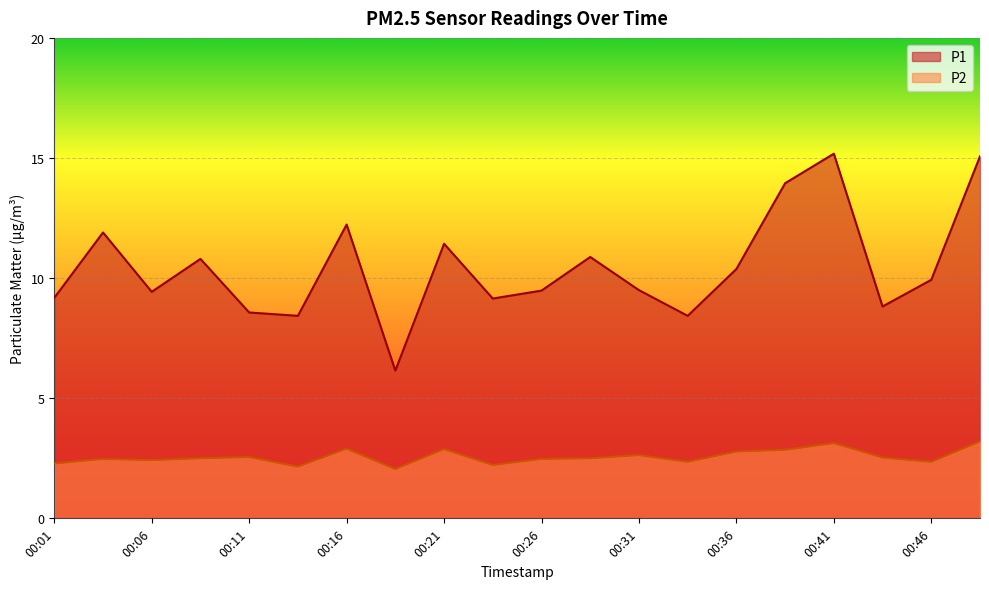

What is the highest value of the P1 series?

15.2